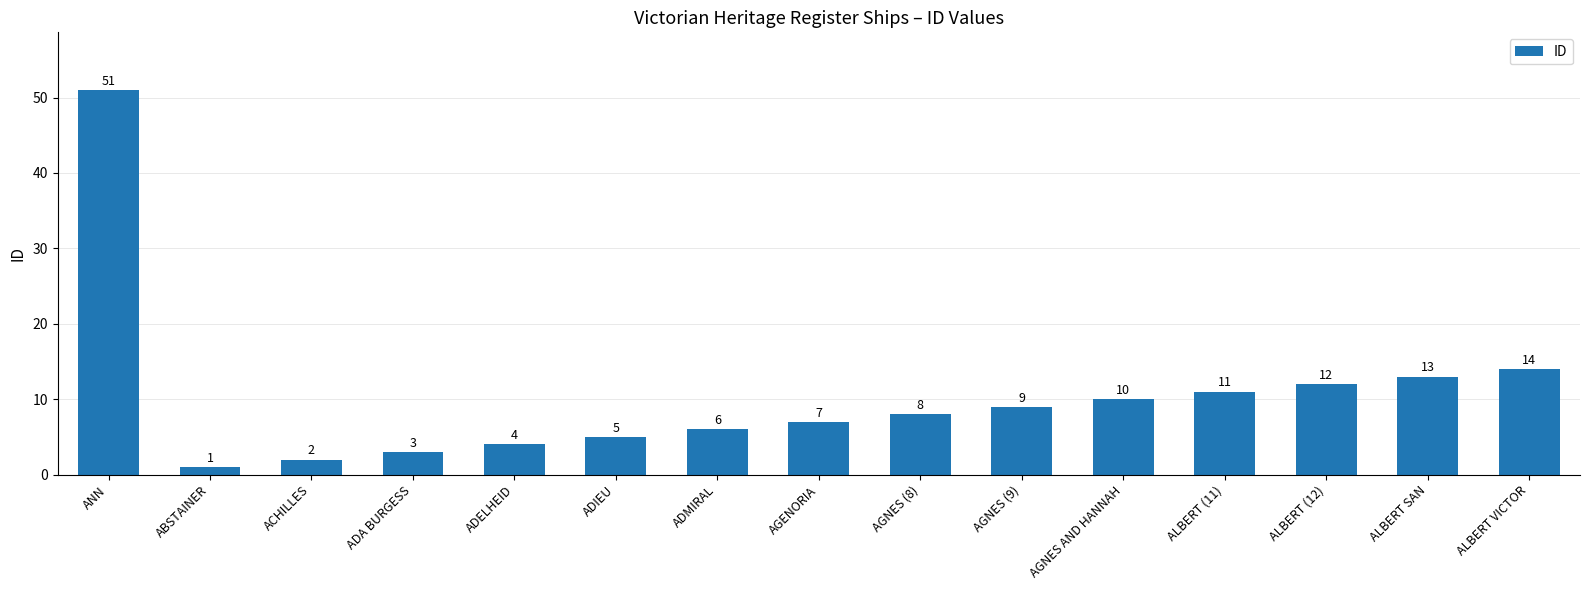

What is the minimum value shown in the chart?

1